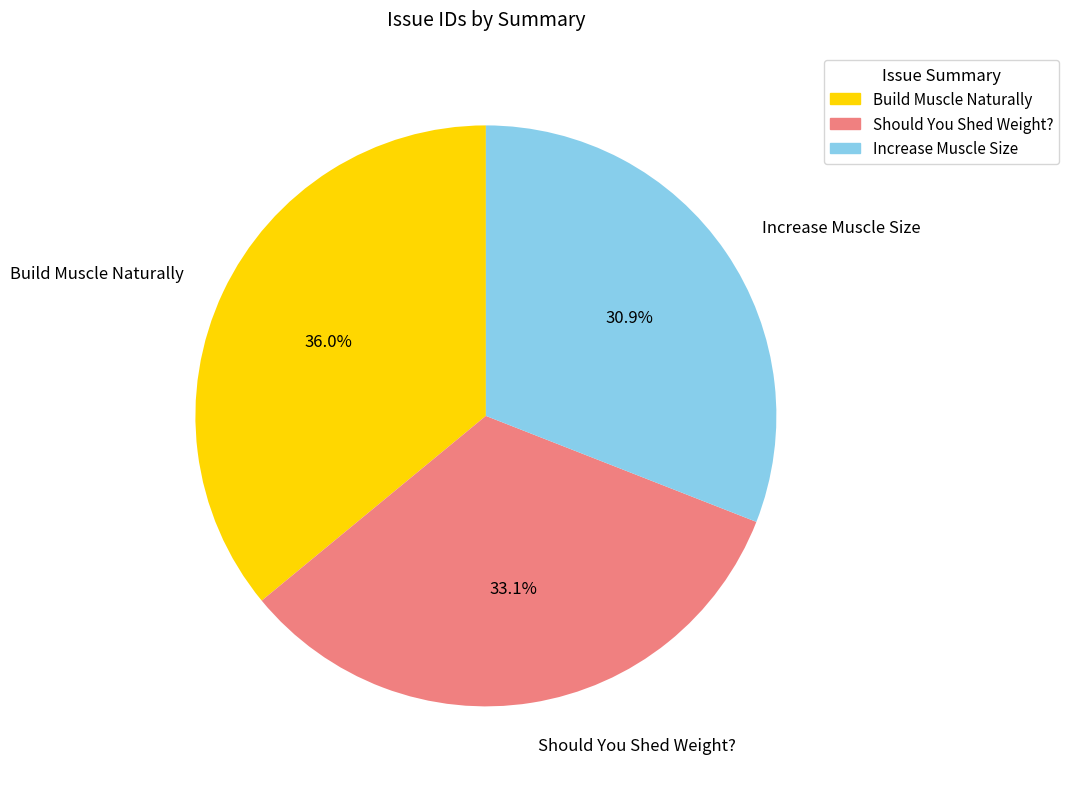

Count the number of slices in the pie.

3